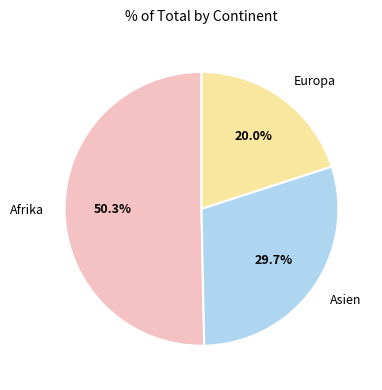

Is there any slice that represents more than half of the pie?

Yes